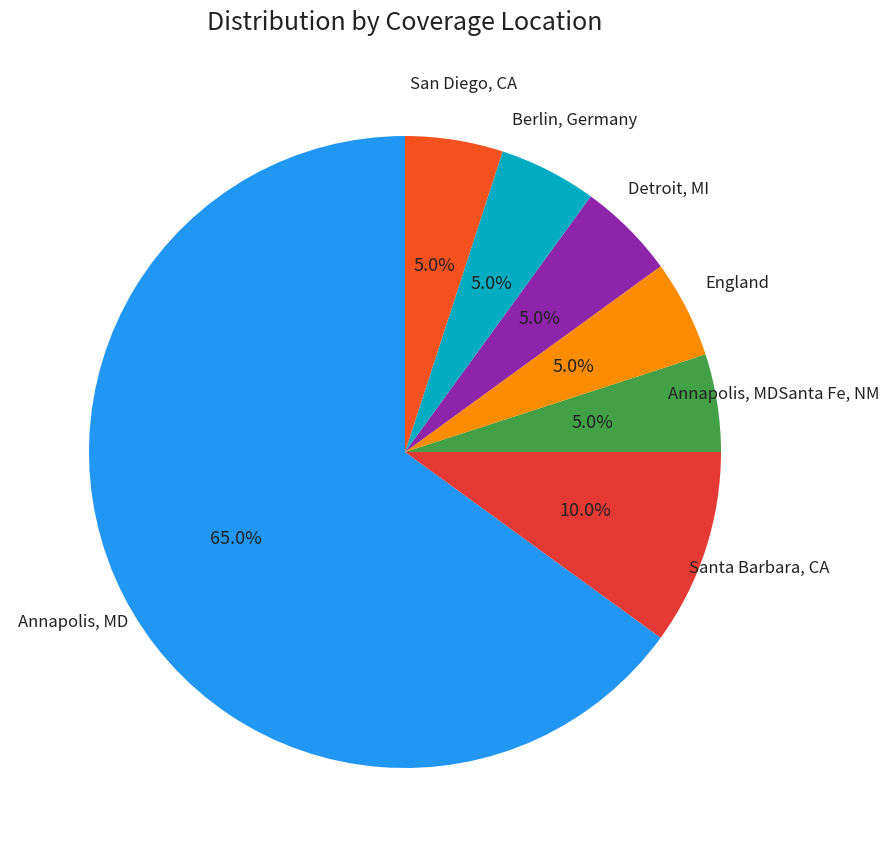

Is England the majority of the pie?

No